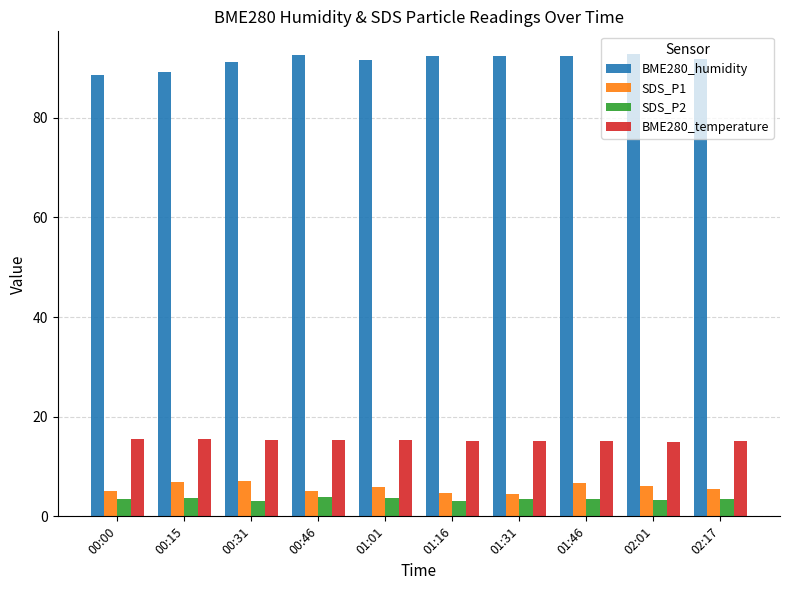

Which series has the largest total across all categories?

BME280_humidity